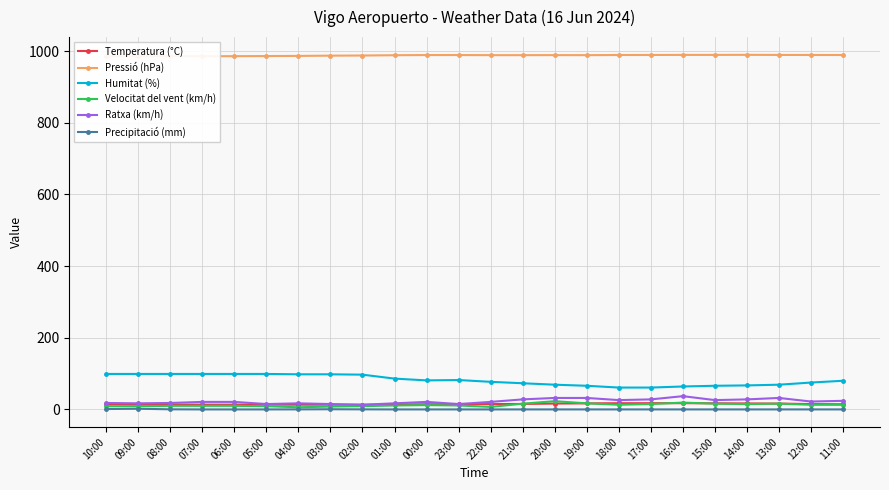

What are all the series names shown in the legend?

Temperatura (°C), Pressió (hPa), Humitat (%), Velocitat del vent (km/h), Ratxa (km/h), Precipitació (mm)